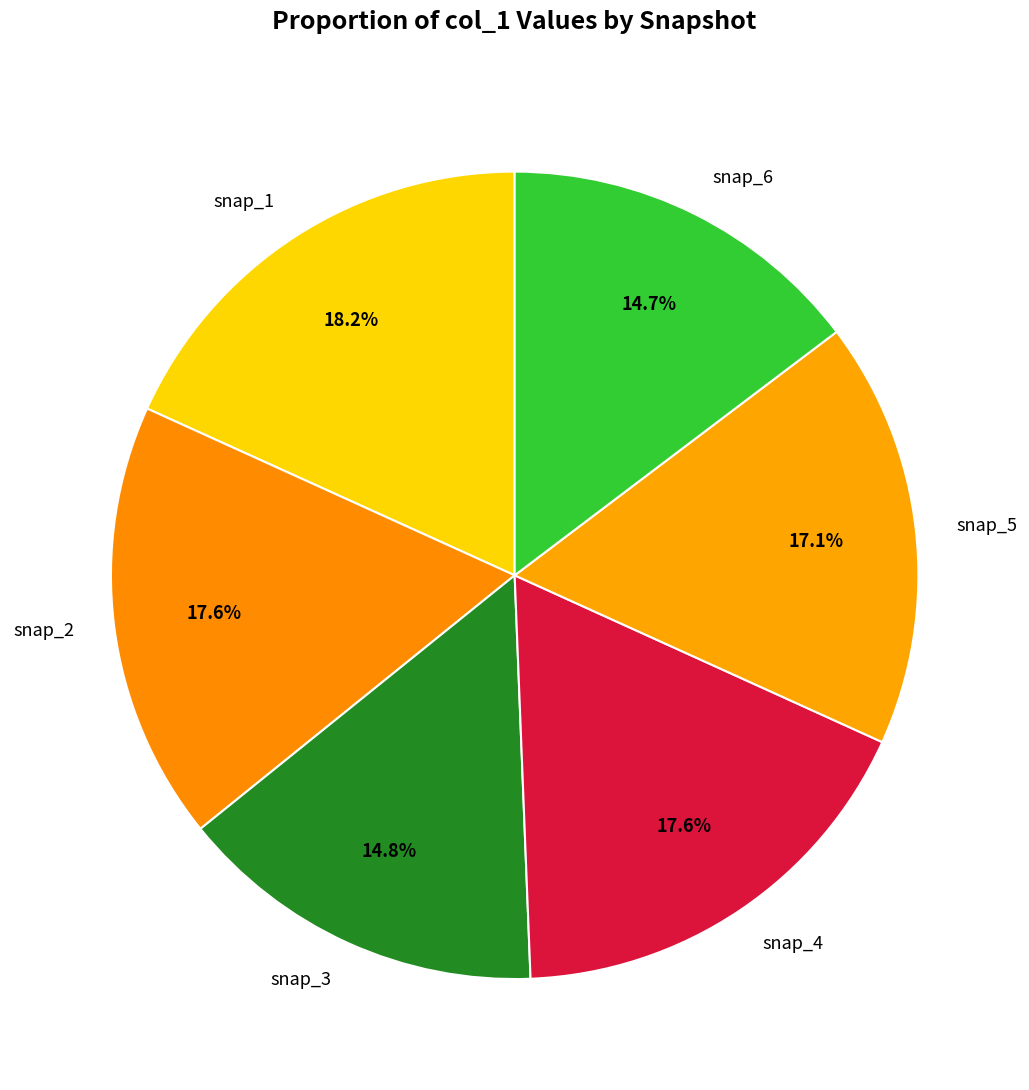

Combined, what portion of the pie is snap_1 and snap_5?

35.3%